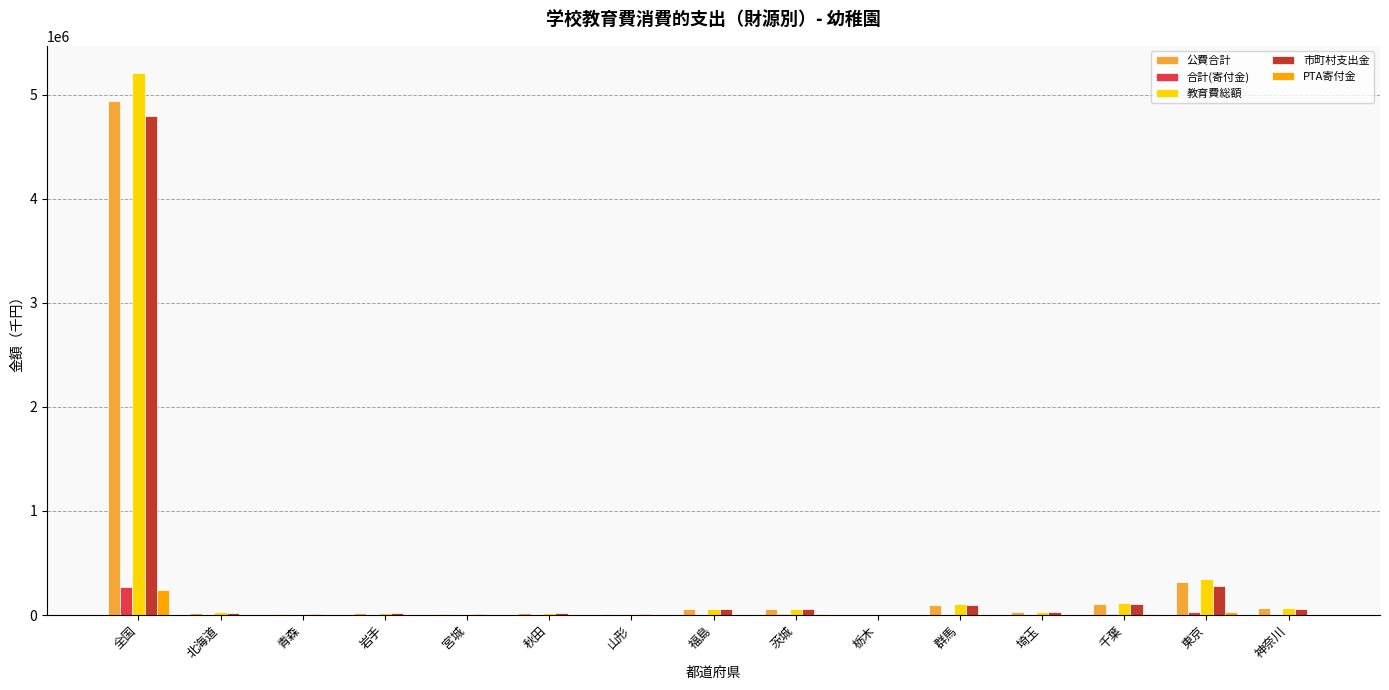

Is it true that 教育費総額 equals 1519620 at 全国?

False